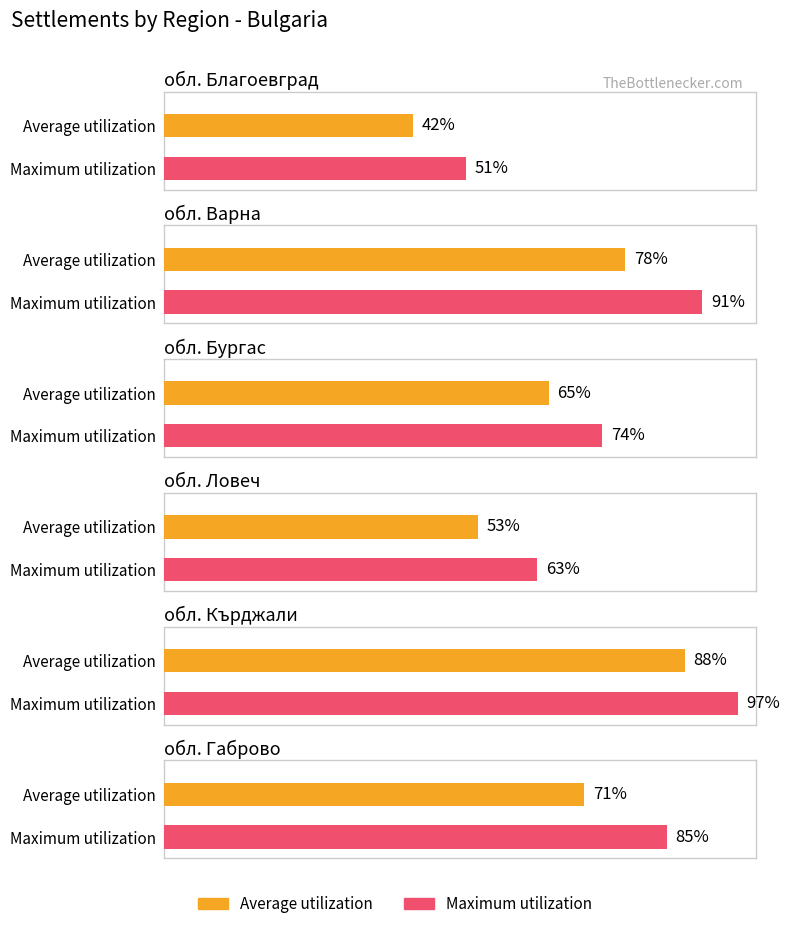

Is the value of Average utilization at обл. Кърджали greater than the value of Maximum utilization at обл. Благоевград?

Yes